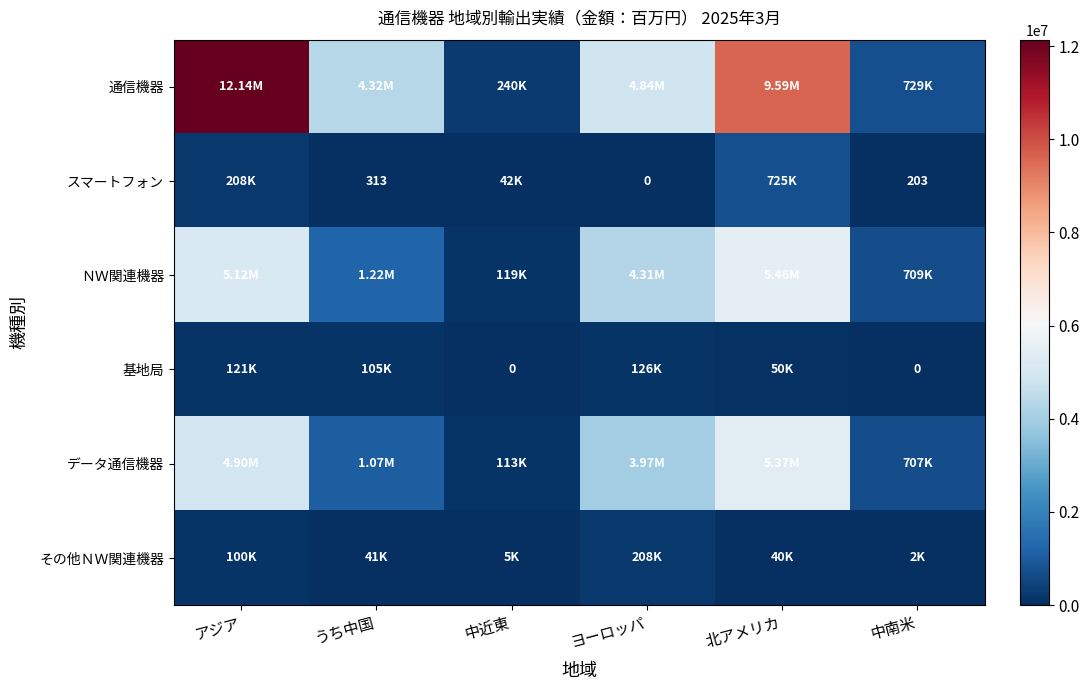

What is the sum of the ＮＷ関連機器 values at 中南米 and うち中国?

1927350